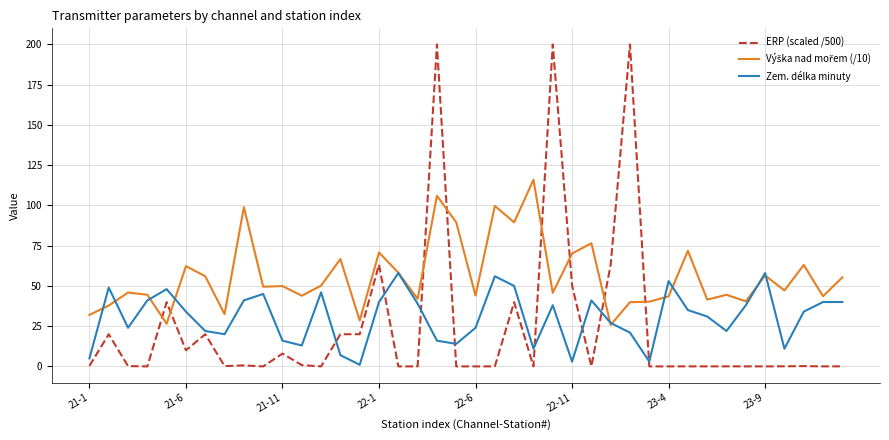

Which series has the largest range (max minus min)?

ERP (scaled /500)